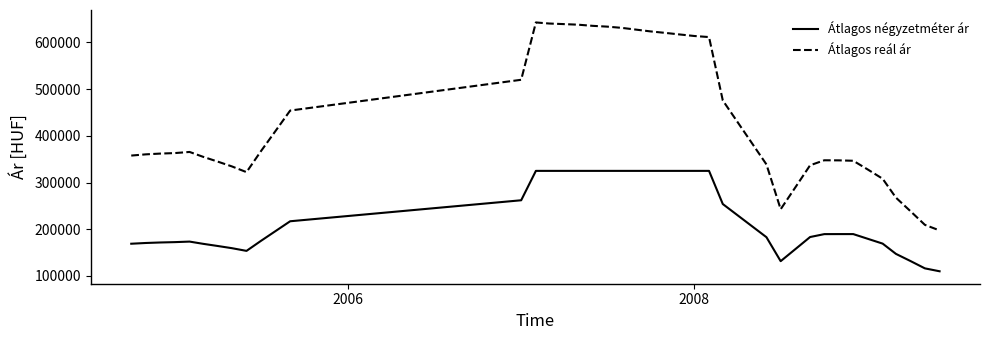

What is the difference between the maximum and minimum values in the Átlagos négyzetméter ár series?

215000